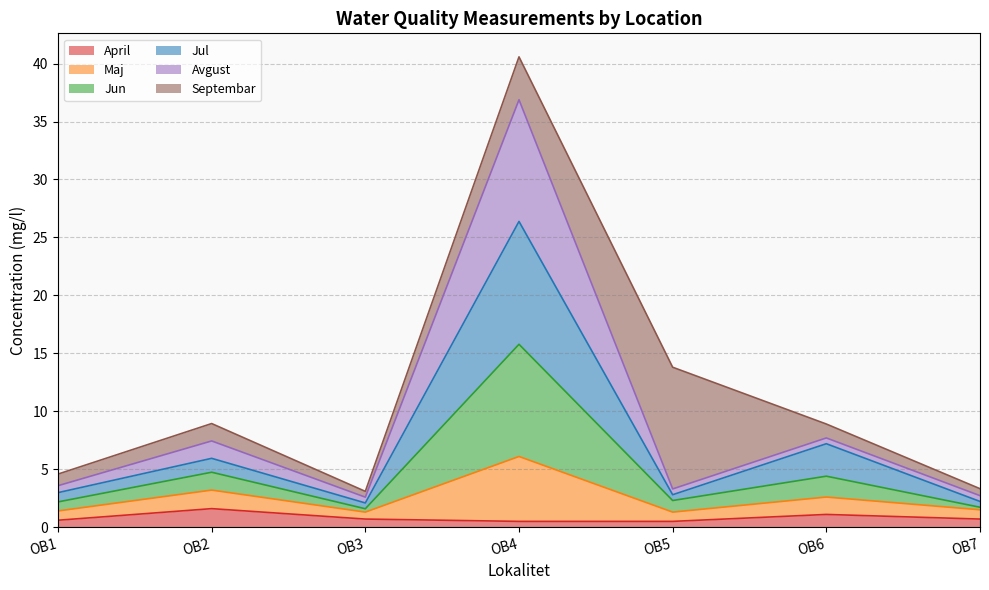

At which category is the sum across all series the highest?

OB4